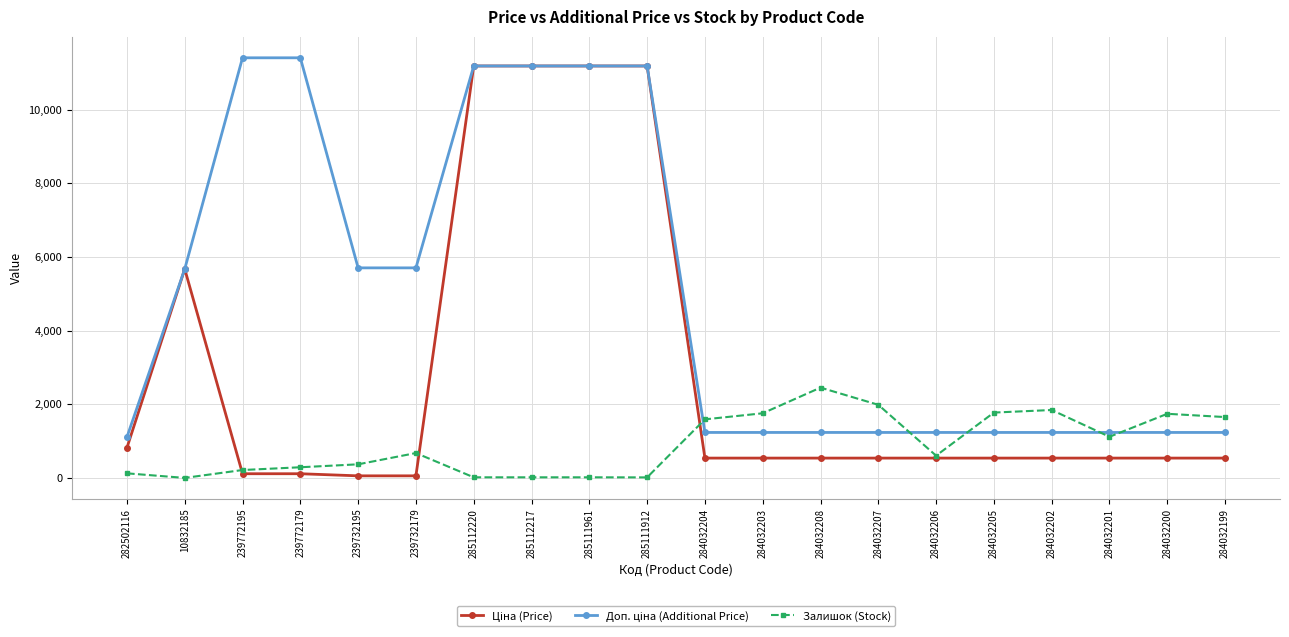

What is the maximum value shown in the chart?

11410.0